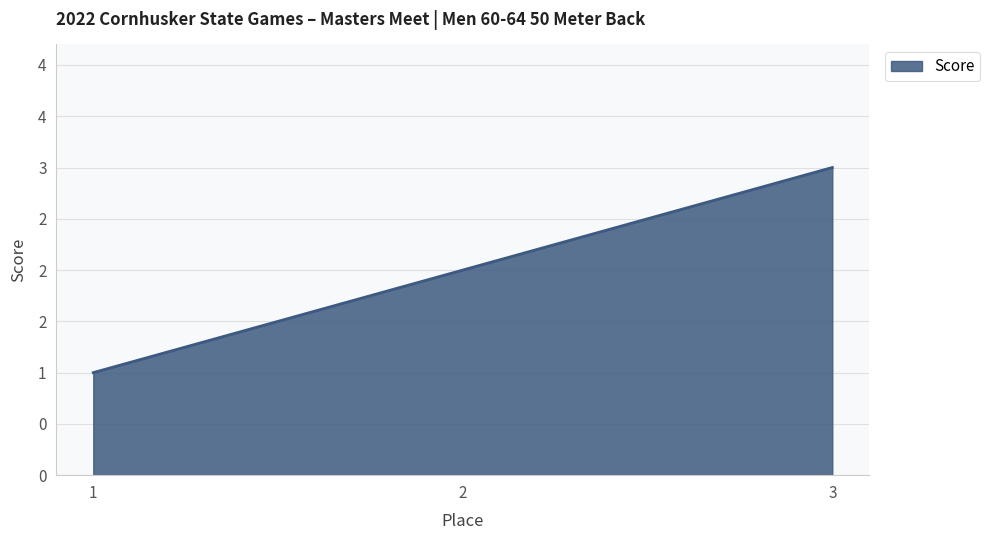

Does the chart display data point markers on the line(s)?

No